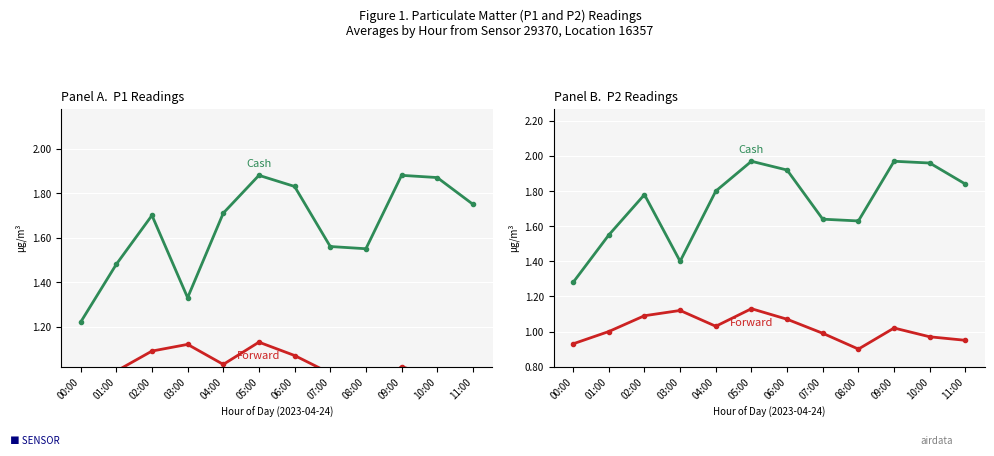

At which category does P2 (Forward) reach its first local valley?

04:00